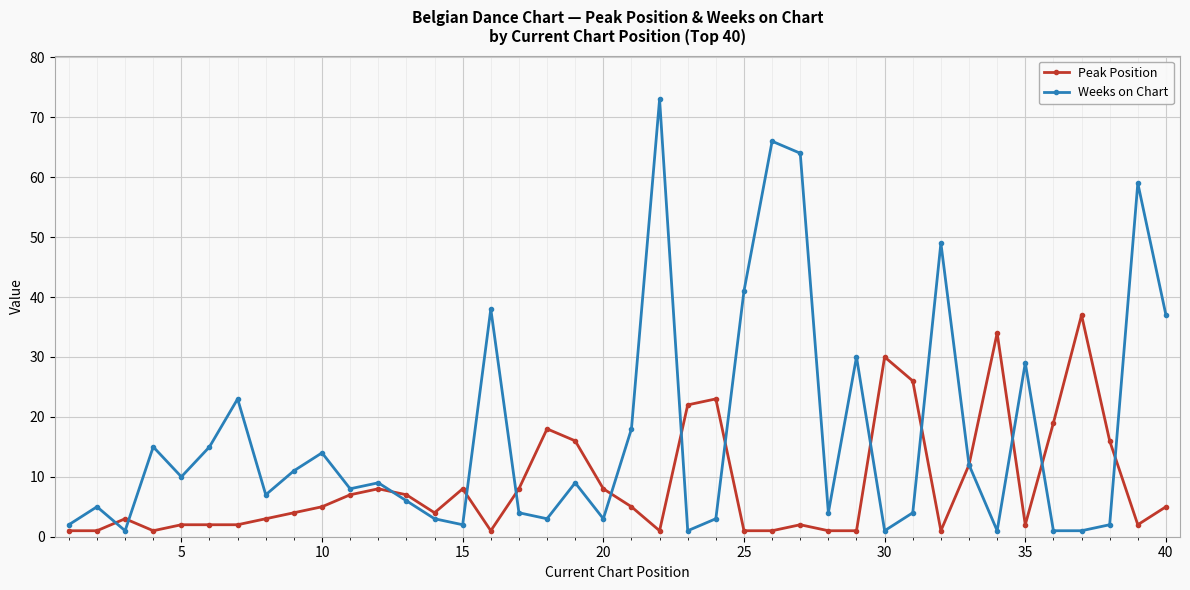

What is the value of the Peak Position point at the 21st from the left?

5